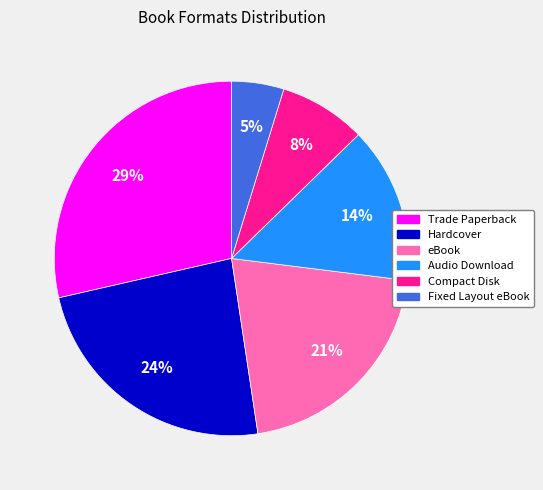

To the nearest percent, what portion does Trade Paperback represent?

29%